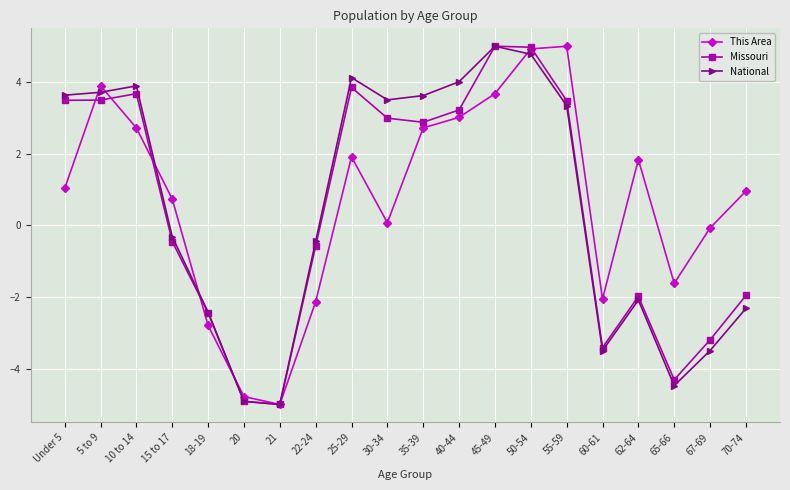

Does the chart have visible grid lines?

Yes